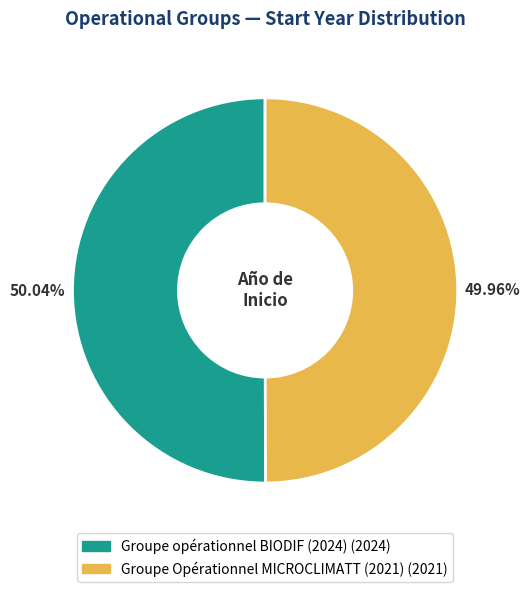

Is it true that Groupe opérationnel BIODIF (2024) is 50% of the pie?

True